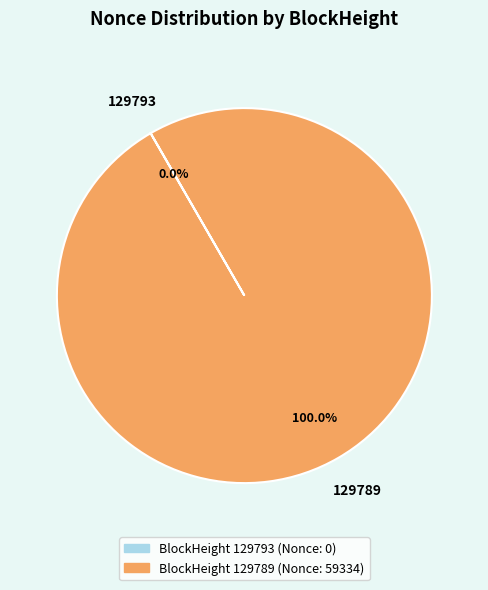

Is there any slice that represents more than half of the pie?

Yes